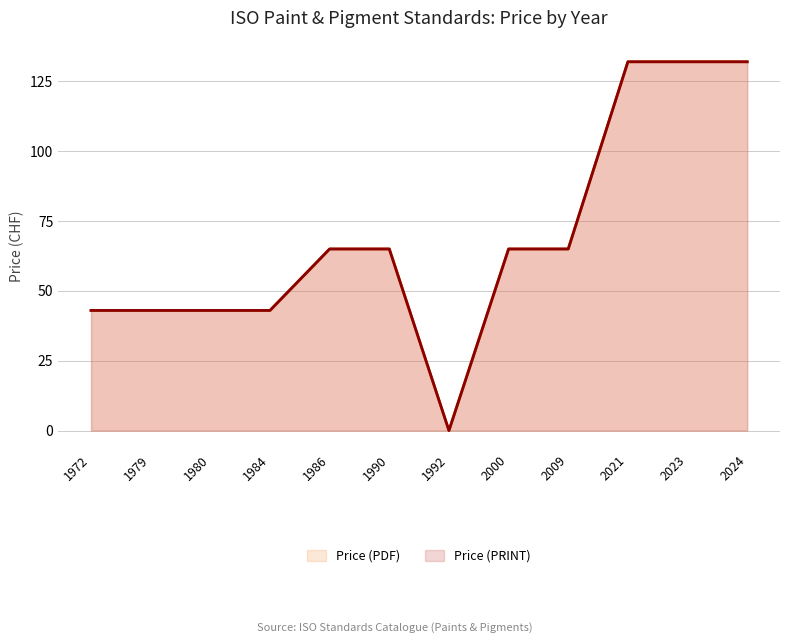

What is the value of the Price (PRINT) point at the 8th from the left?

65